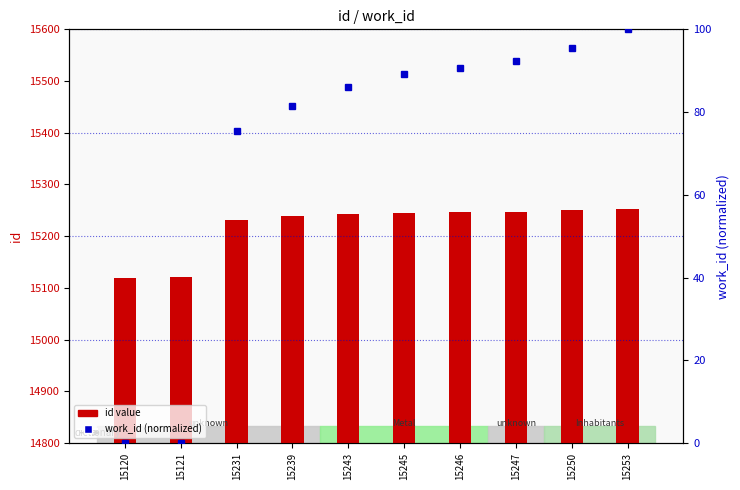

Reading left to right, list all the values displayed in this chart.

id: 15120.0	15121.0	15231.0	15239.0	15243.0	15245.0	15246.0	15247.0	15250.0	15253.0
work_id (norm): 0.0	0.0	75.4	81.5	86.2	89.2	90.8	92.3	95.4	100.0